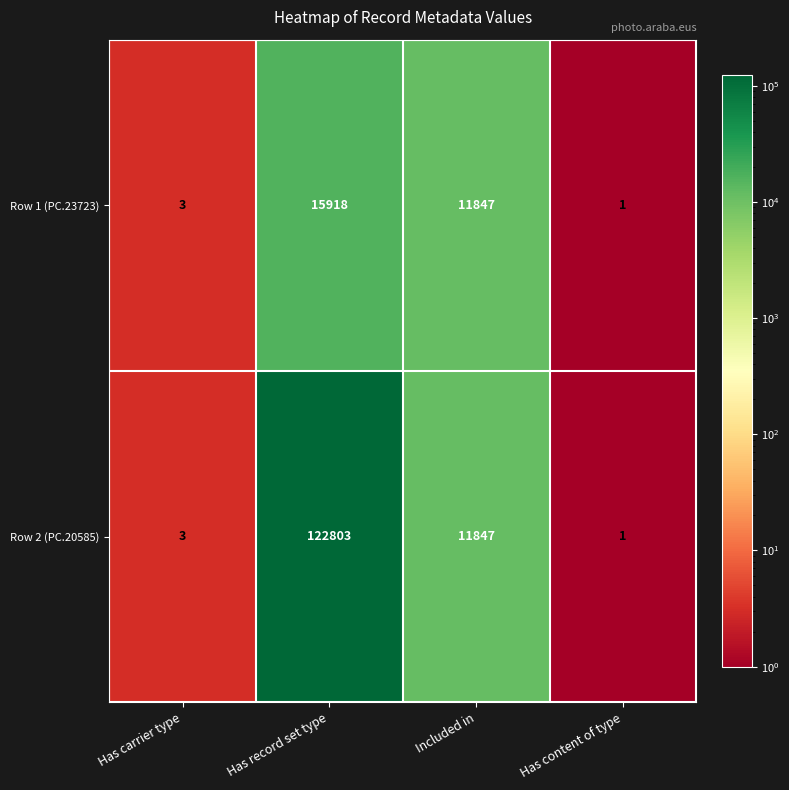

The value of Row 2 (PC.20585) at Included in is 11847. True or false?

True